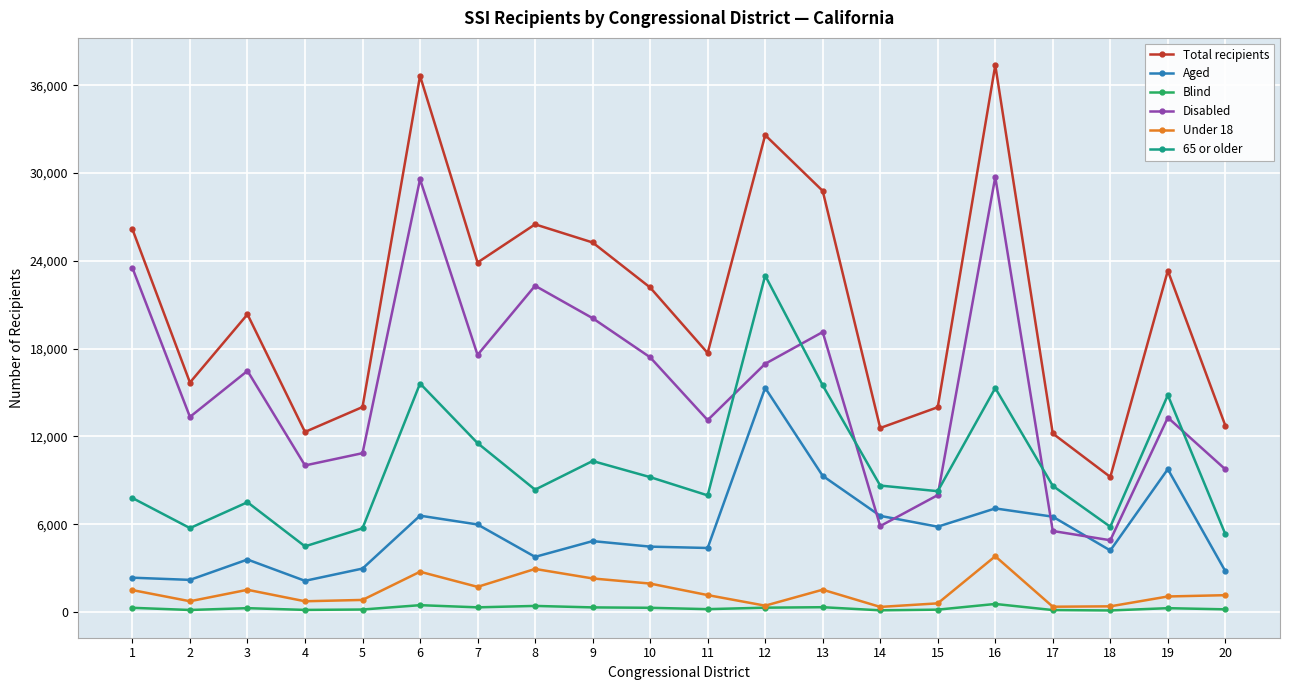

At which category does Aged reach its first local peak?

3